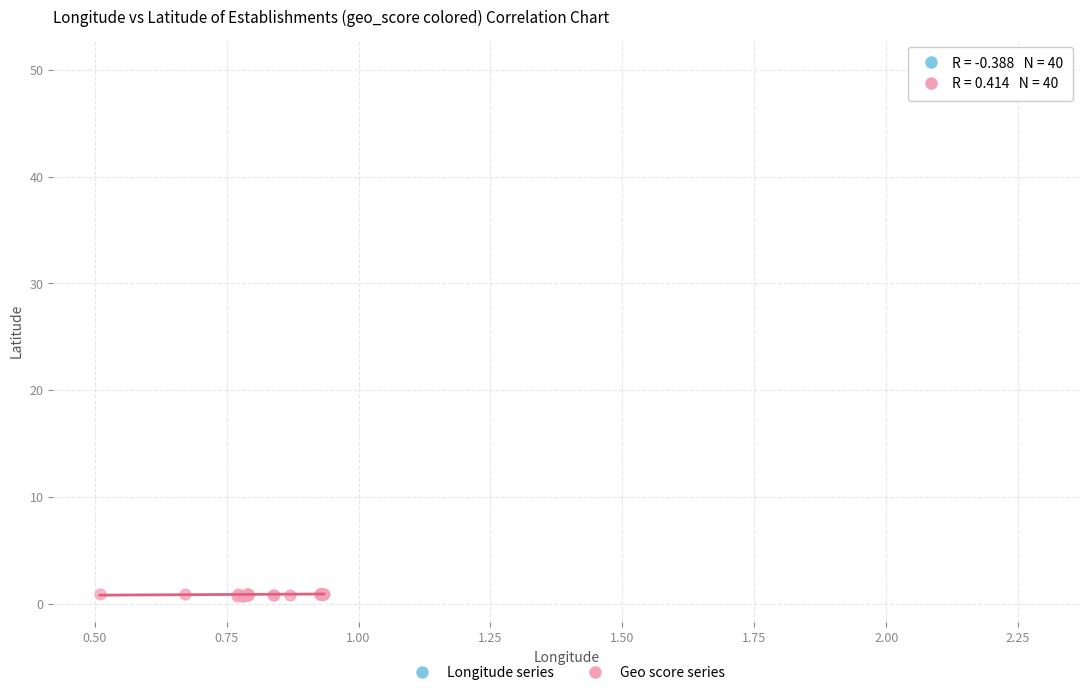

Which series reaches the maximum Y coordinate?

Longitude series